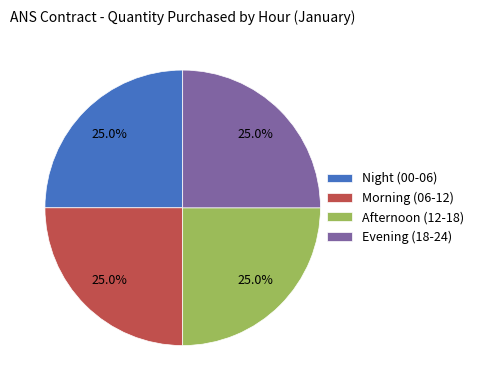

What percentage is NOT represented by Evening (18-24)?

75.0%